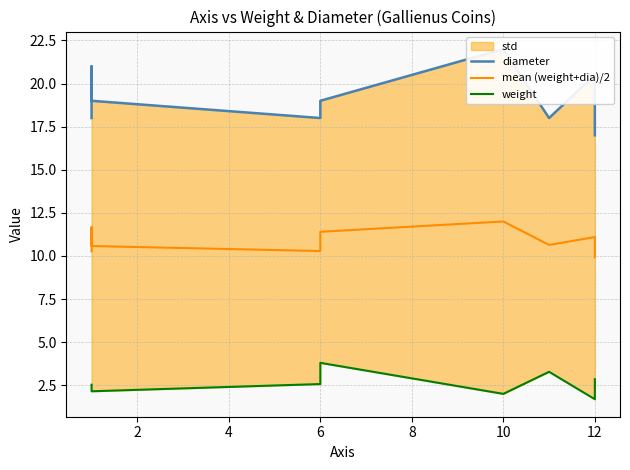

Which series has the largest total across all categories?

diameter